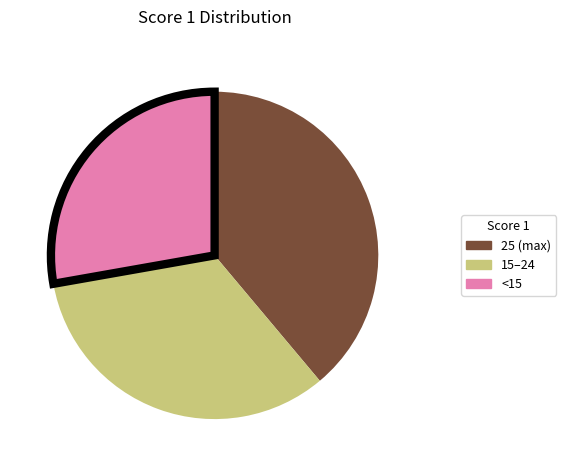

Does any single category account for the majority?

No